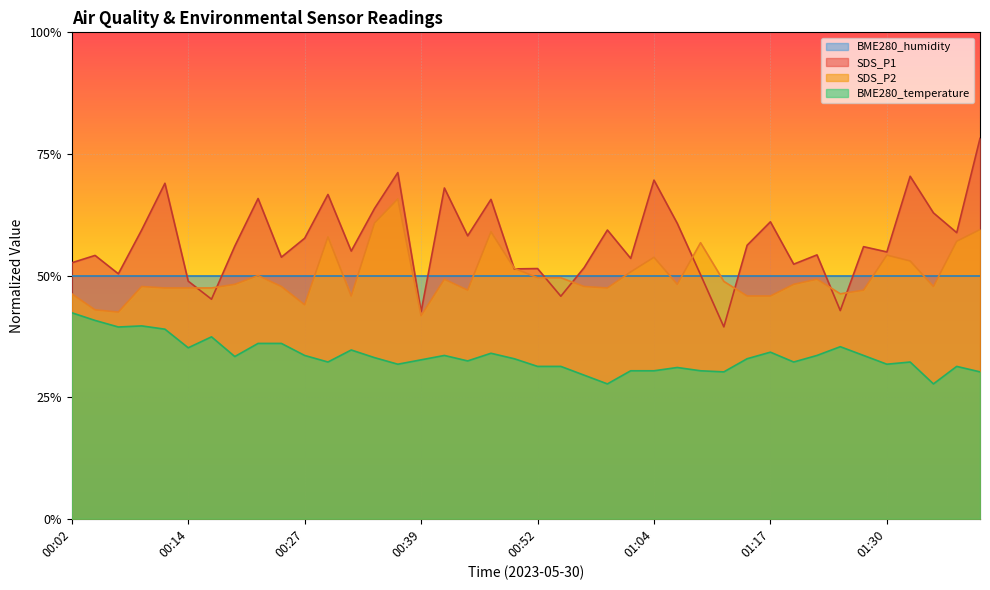

At which category does BME280_temperature reach its first local valley?

00:07